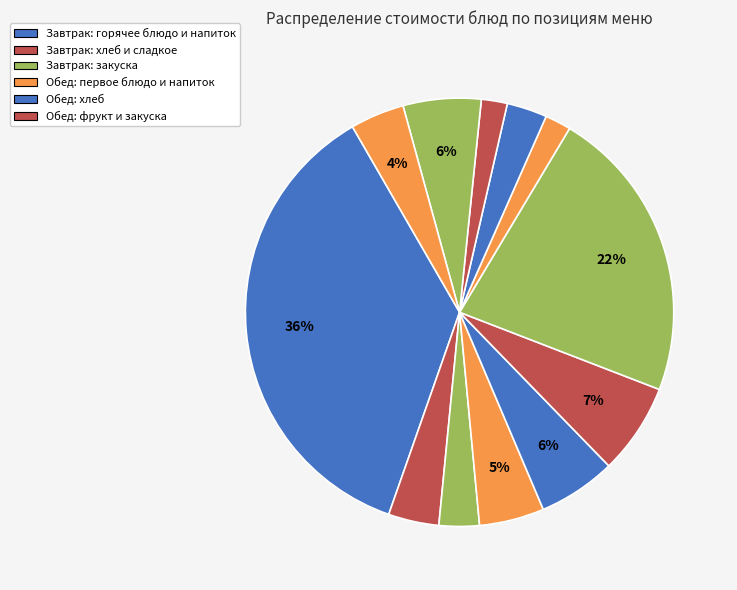

Count the number of slices in the pie.

12